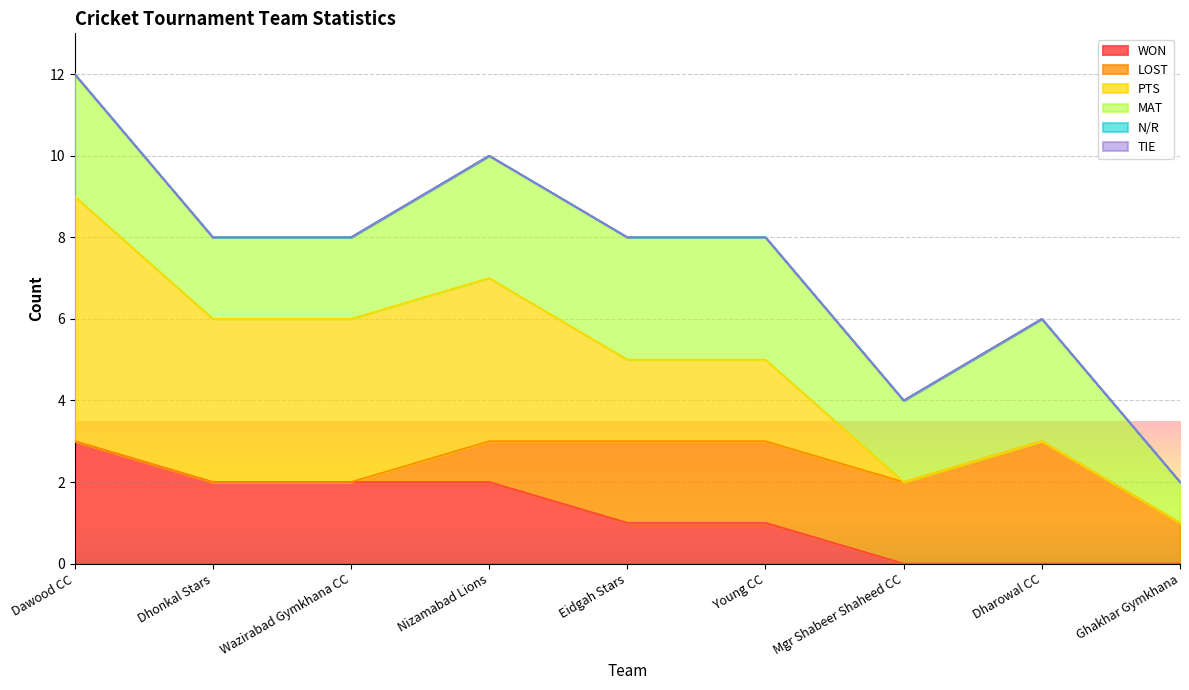

True or false: N/R has more than 0 points higher than both neighbors.

False